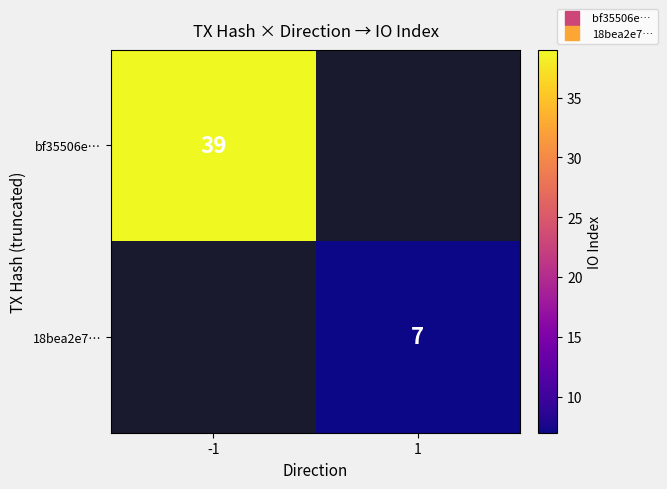

What is the maximum value shown in the chart?

39.0